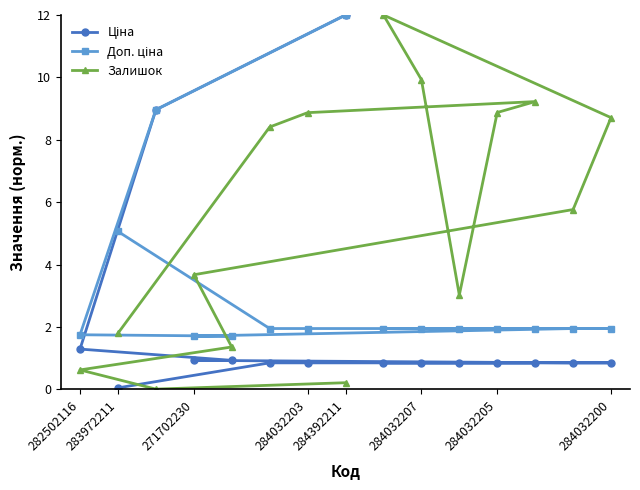

True or false: Залишок has a value of 5.6 at 271702230.

False